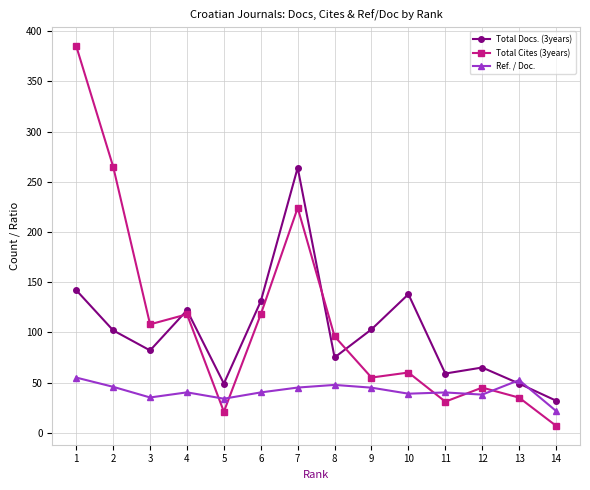

How many lines are shown in the chart?

3